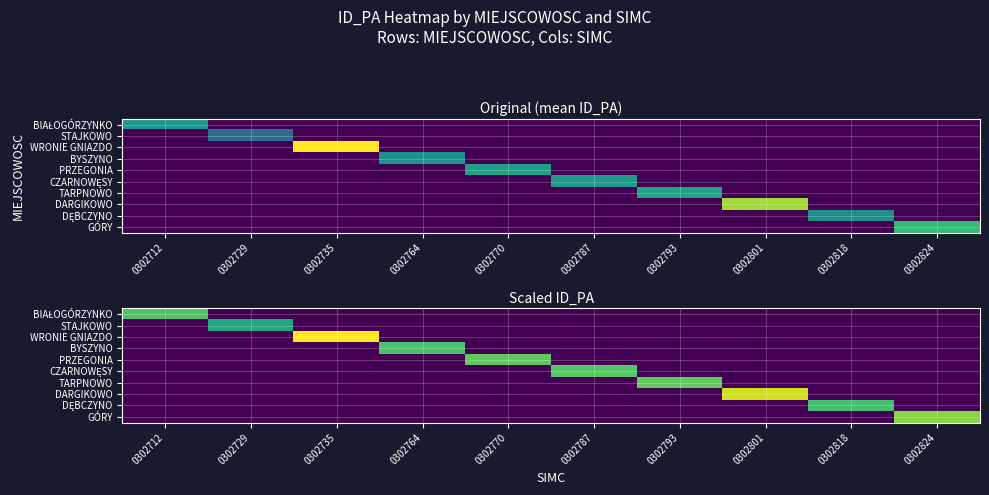

What is the highest value of the GÓRY series?

0.8